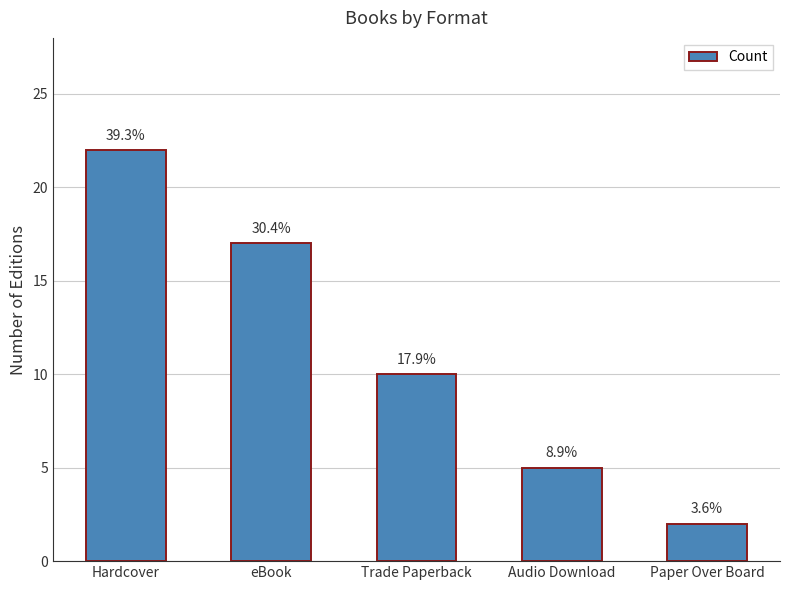

What is the sum of the values at Trade Paperback and Paper Over Board?

12